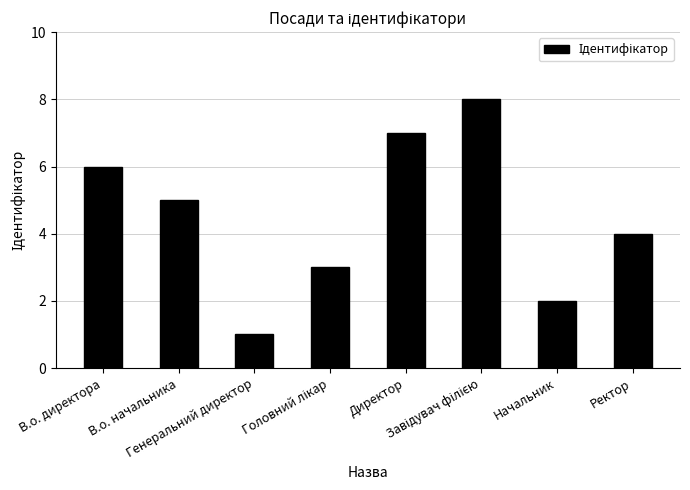

The value at В.о. директора is 6. True or false?

True